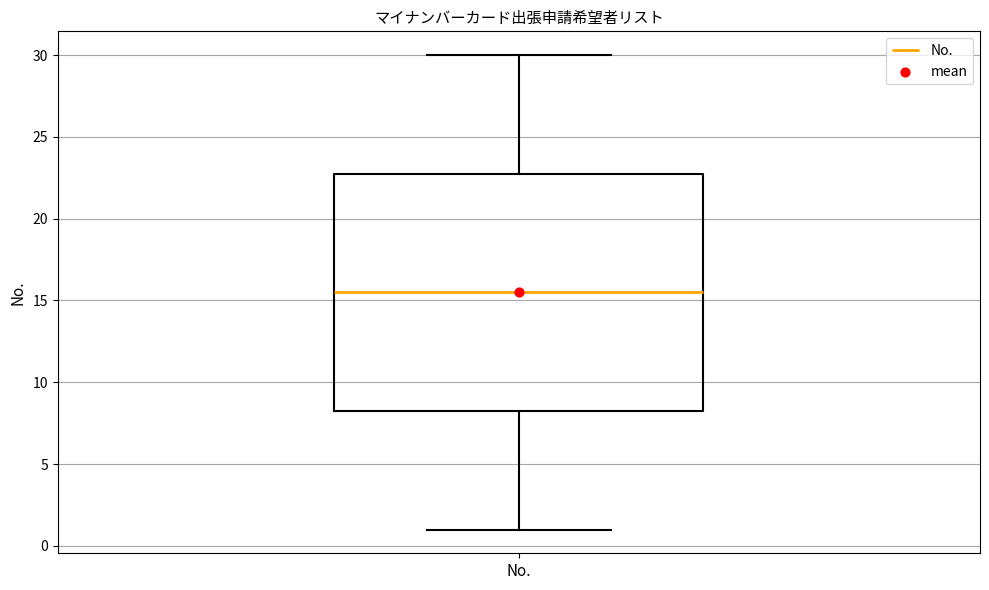

Where does the lower whisker of the box for No. end on the y-axis? The values are not printed on the chart, so give them approximately, as read against the axis.

1.0